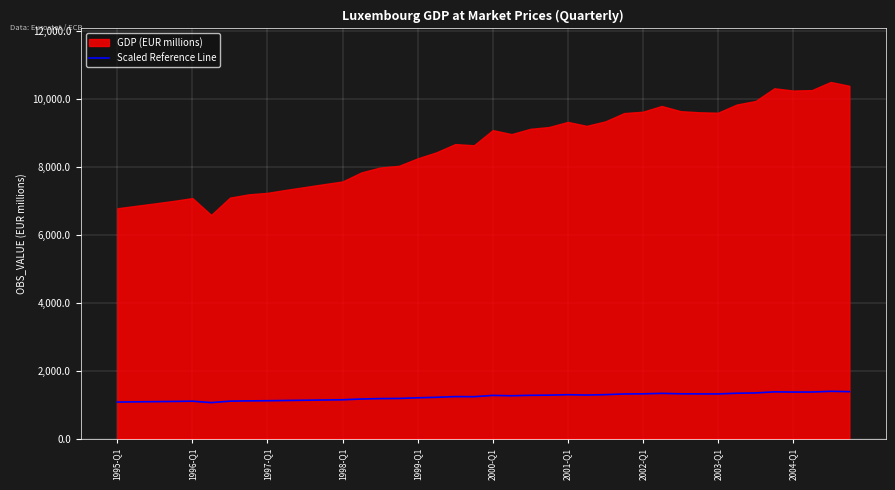

The value of Scaled Reference Line at 2002-Q1 is 1318.8. True or false?

True